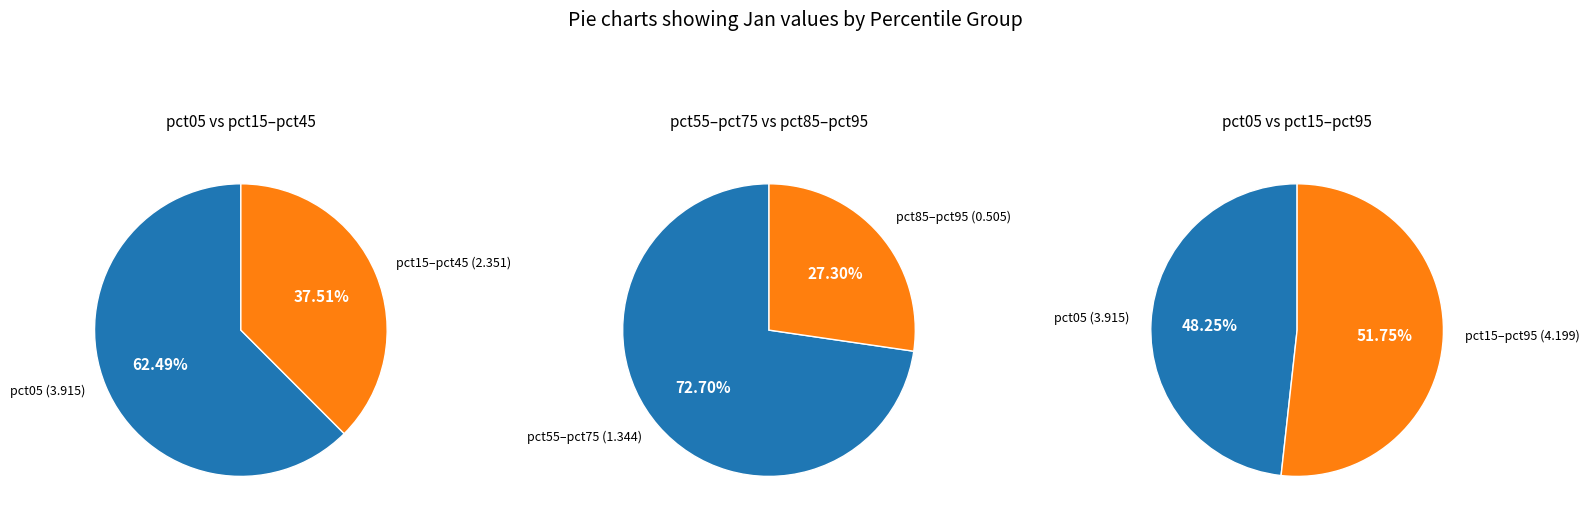

Combined, what portion of the pie is pct15 and pct85?

14.8%